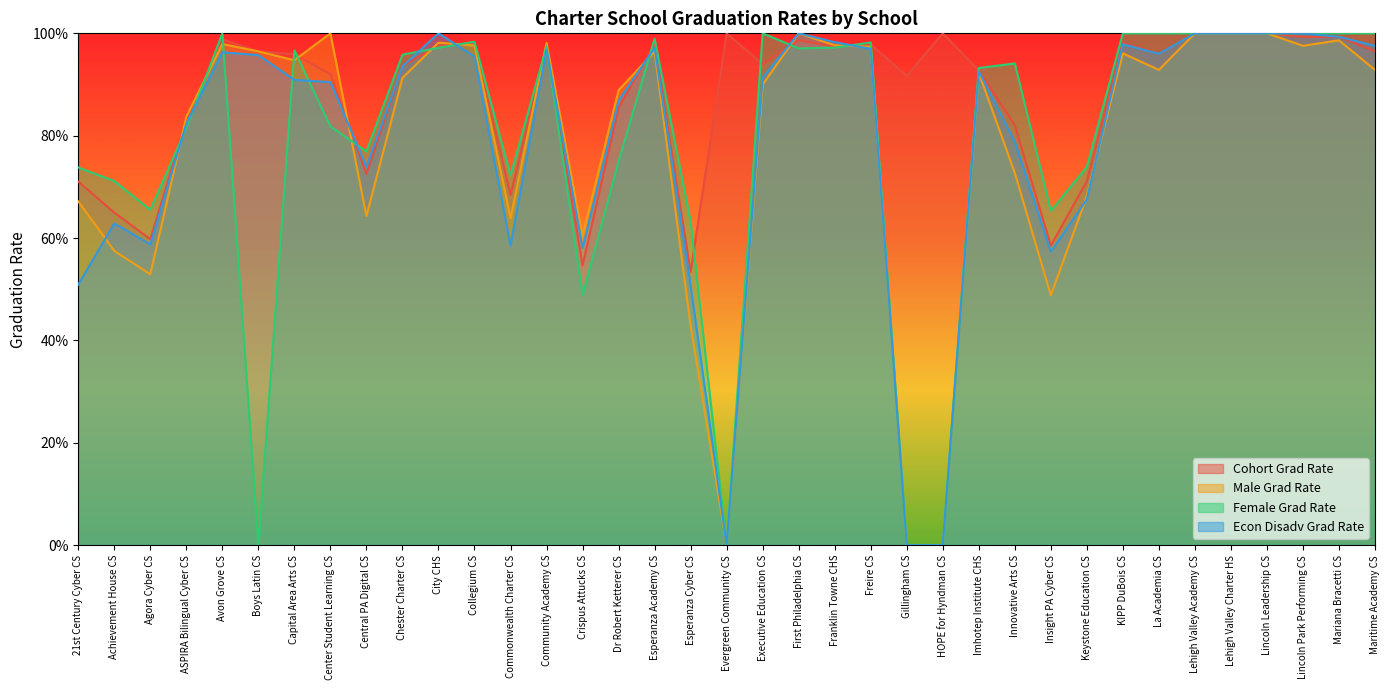

What is the difference between the Econ Disadv Grad Rate values at ASPIRA Bilingual Cyber CS and City CHS?

0.2